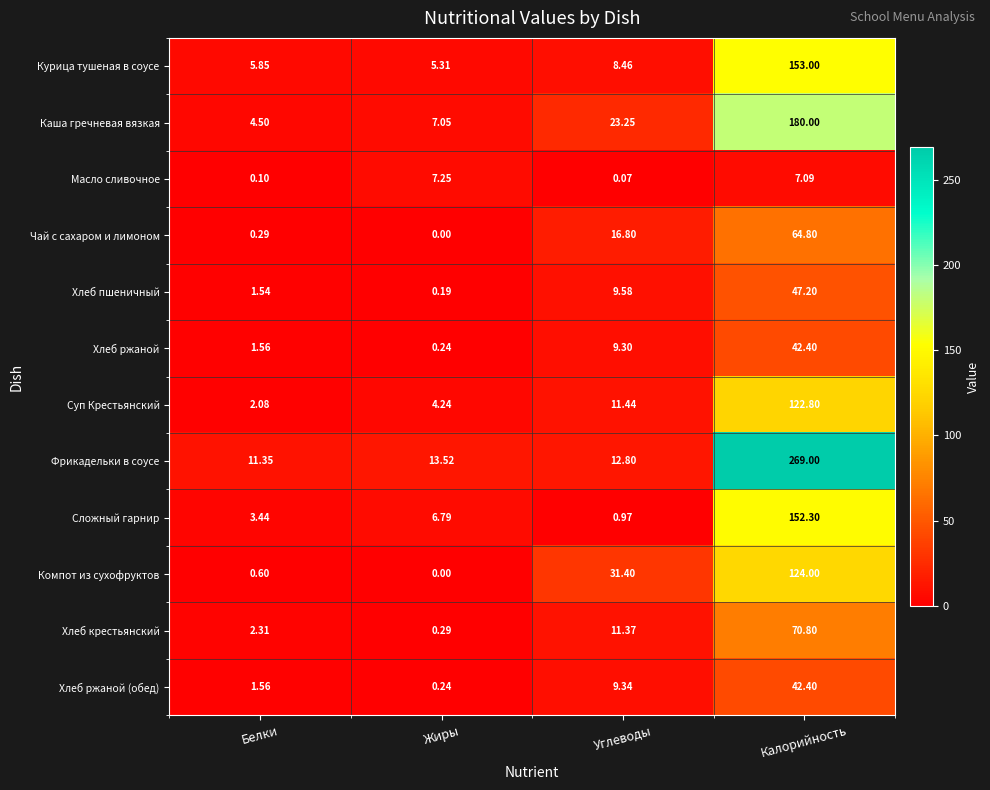

Rank the categories by Курица тушеная в соусе value from lowest to highest.

Жиры, Белки, Углеводы, Калорийность